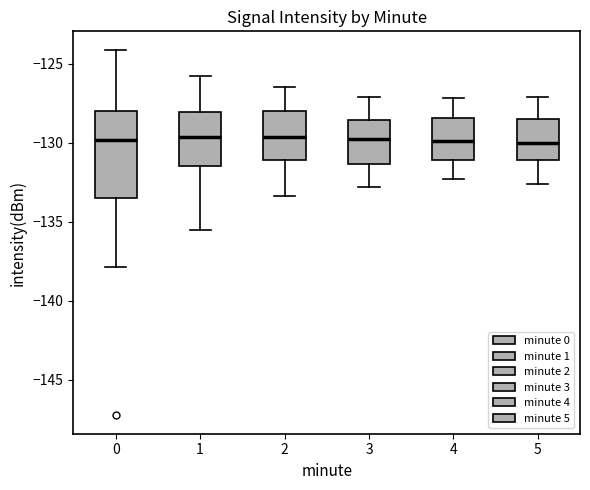

Reading left to right, read every box against the y-axis: the position of its median line, the range the box covers, and the ends of its whiskers. The values are not printed on the chart, so give them approximately, as read against the axis.

0: median -130.0, box -133.5 to -128.0, whiskers -138.0 to -124.0
1: median -129.5, box -131.5 to -128.0, whiskers -135.5 to -126.0
2: median -129.5, box -131.0 to -128.0, whiskers -133.5 to -126.5
3: median -130.0, box -131.5 to -128.5, whiskers -133.0 to -127.0
4: median -130.0, box -131.0 to -128.5, whiskers -132.5 to -127.0
5: median -130.0, box -131.0 to -128.5, whiskers -132.5 to -127.0